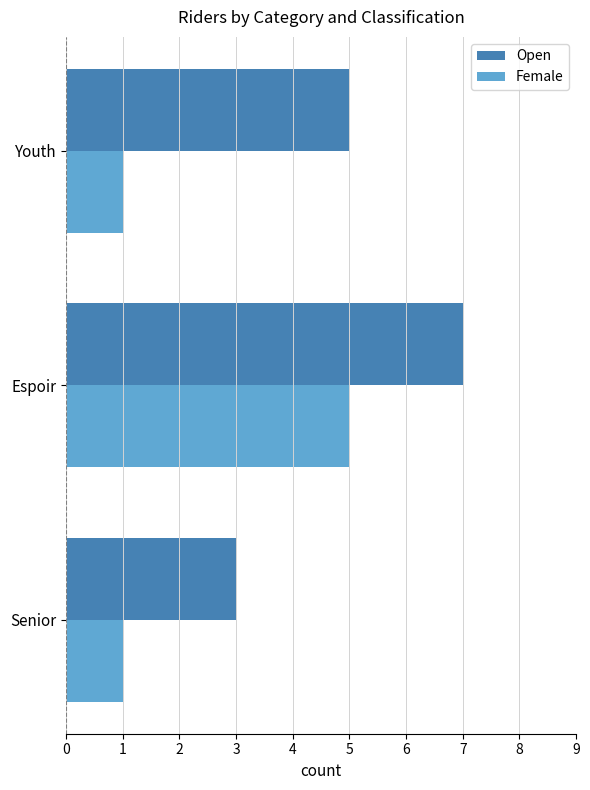

What is the maximum value shown in the chart?

7